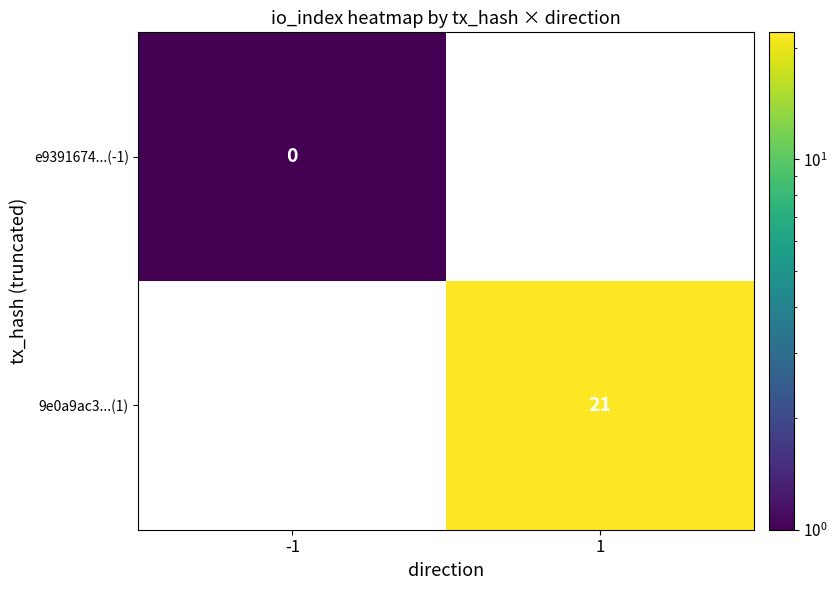

Is it true that 9e0a9ac3...(1) equals 21 at 1?

True